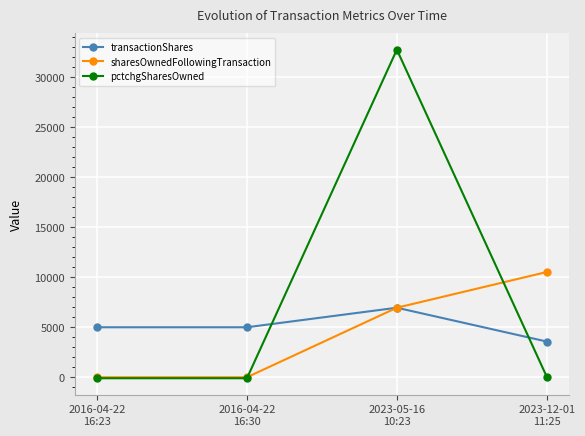

Between 2016-04-22
16:23 and 2023-12-01
11:25, which series saw the biggest shift?

sharesOwnedFollowingTransaction